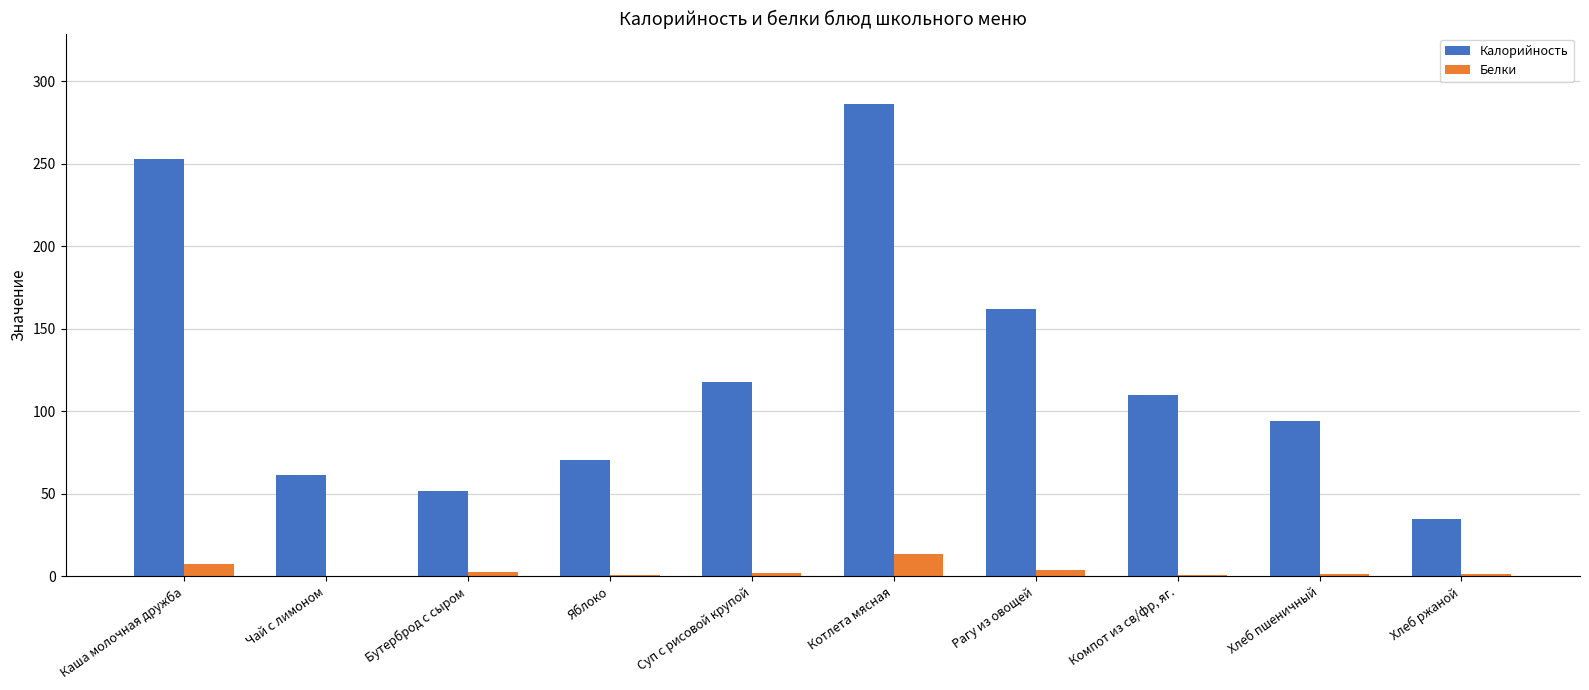

Count the number of categories in the chart.

10